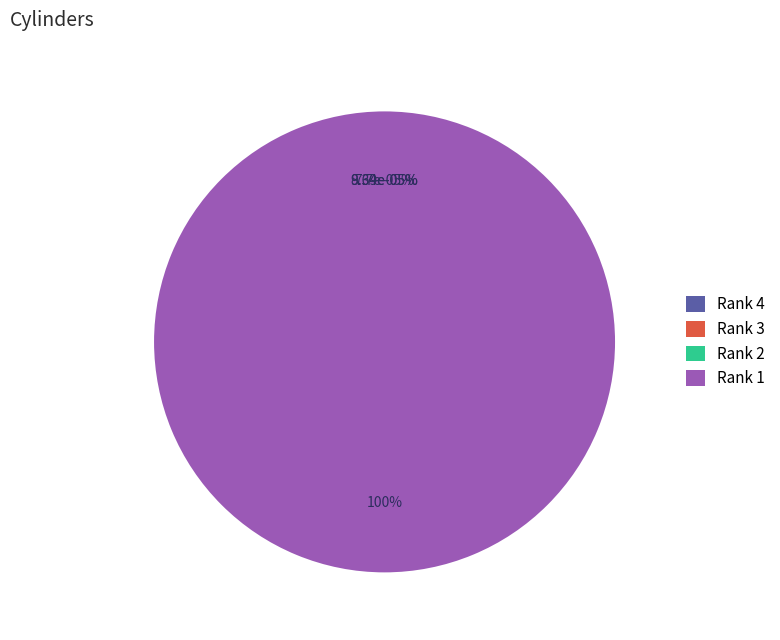

Is it true that Rank 3 is 0% of the pie?

True